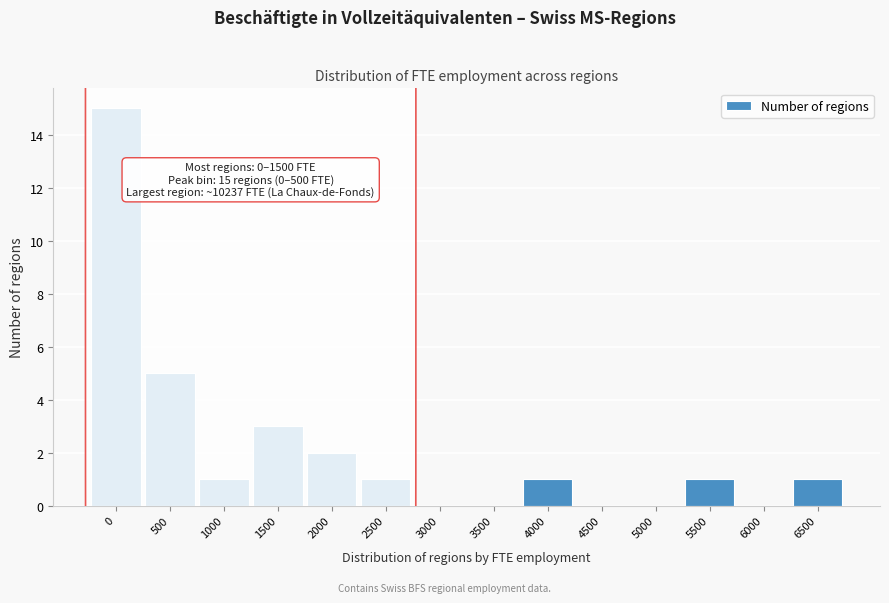

Reading left to right, list all the values displayed in this chart.

0=15	500=5	1000=1	1500=3	2000=2	2500=1	3000=0	3500=0	4000=1	4500=0	5000=0	5500=1	6000=0	6500=1